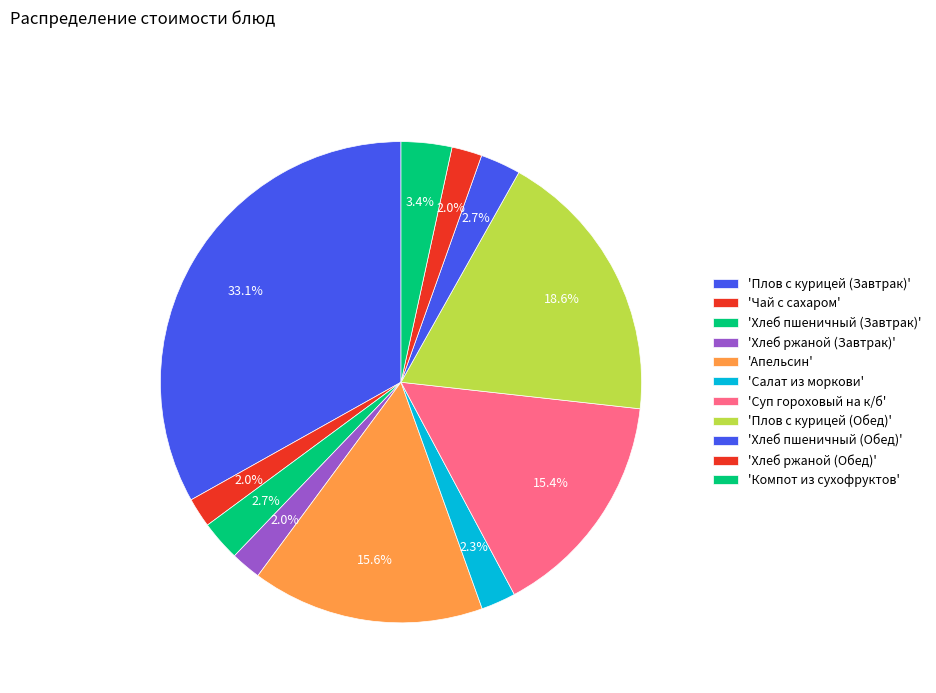

What is the smallest slice in the pie chart?

Чай с сахаром